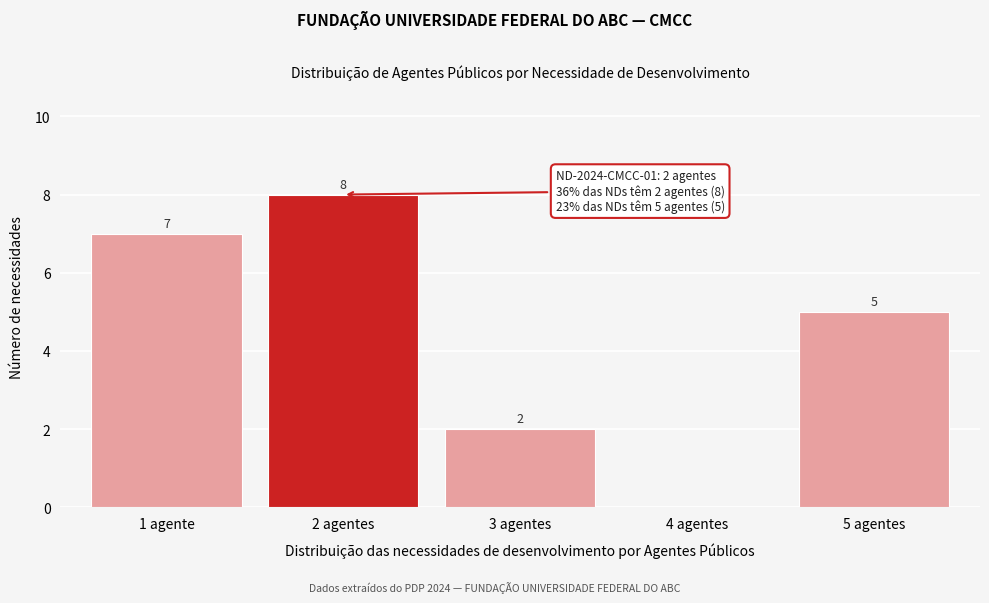

Reading left to right, extract all data points from this chart.

1 agente=7	2 agentes=8	3 agentes=2	4 agentes=0	5 agentes=5